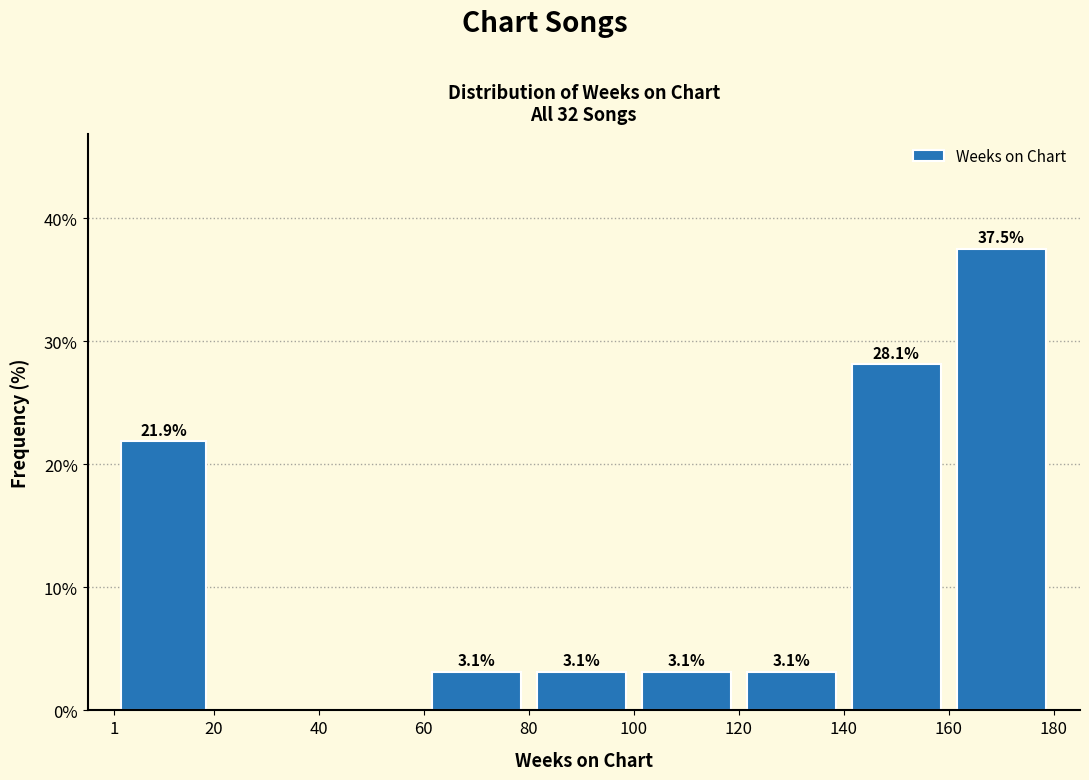

Which range on the x-axis has the tallest bar?

160 to 180